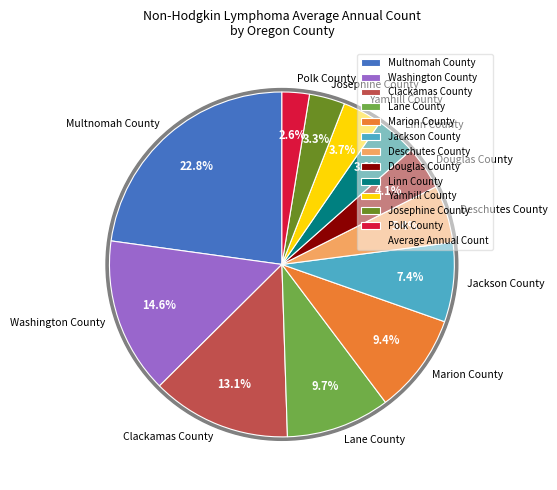

To the nearest percent, what is the average slice percentage?

8%